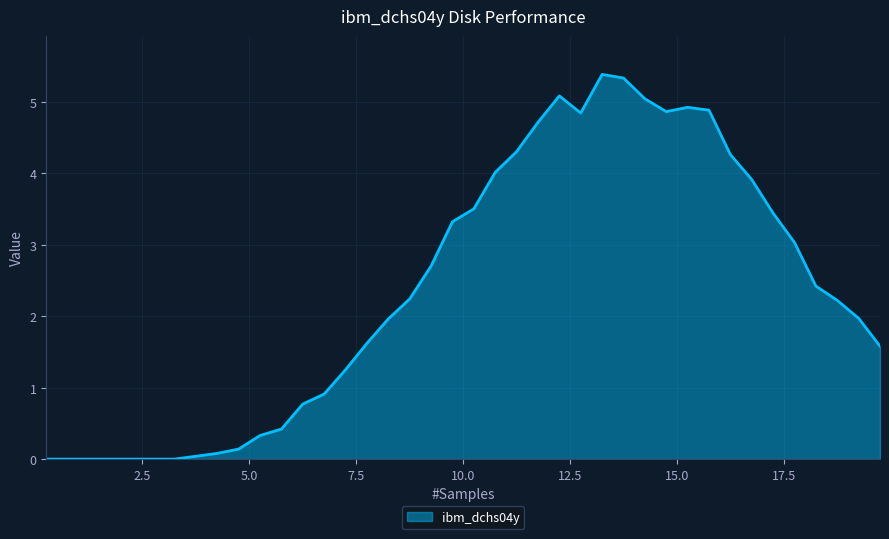

Does the chart display data point markers on the line(s)?

No